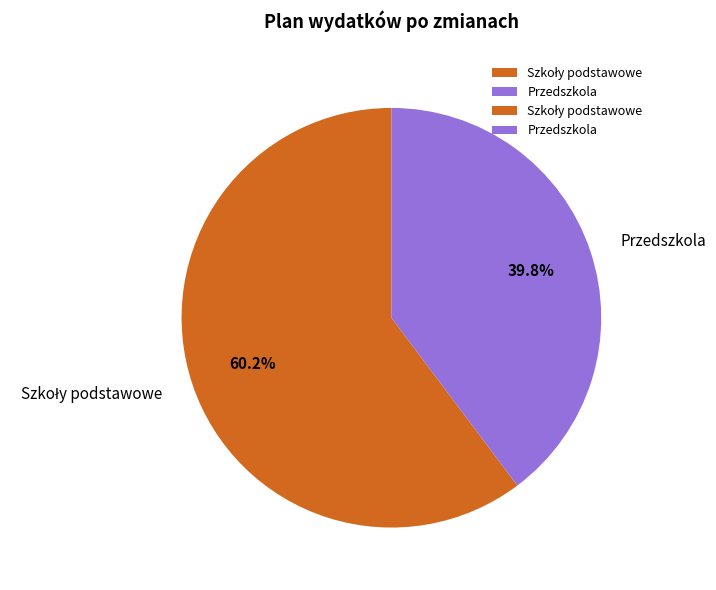

Is Przedszkola the majority of the pie?

No